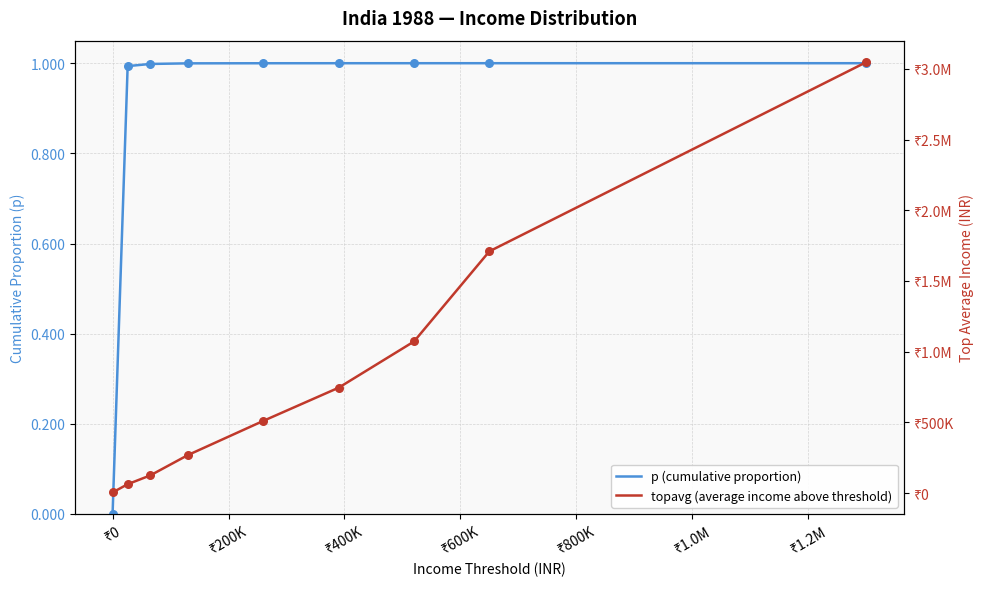

Which series has the largest total across all categories?

topavg (average income above threshold)